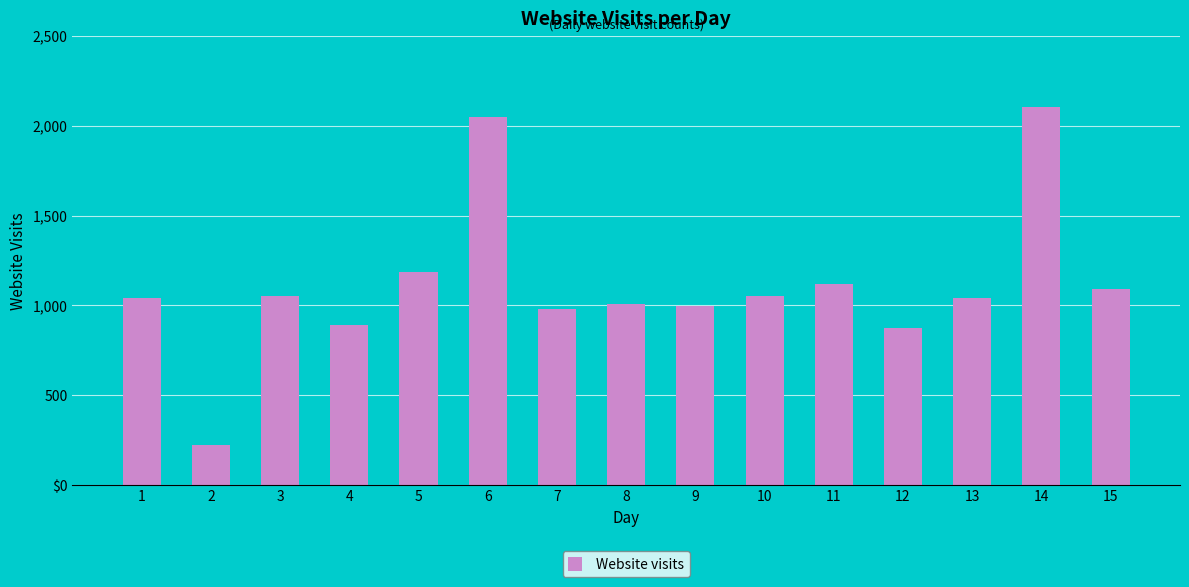

List the labels in order of value, largest first.

14, 6, 5, 11, 15, 10, 3, 1, 13, 8, 9, 7, 4, 12, 2